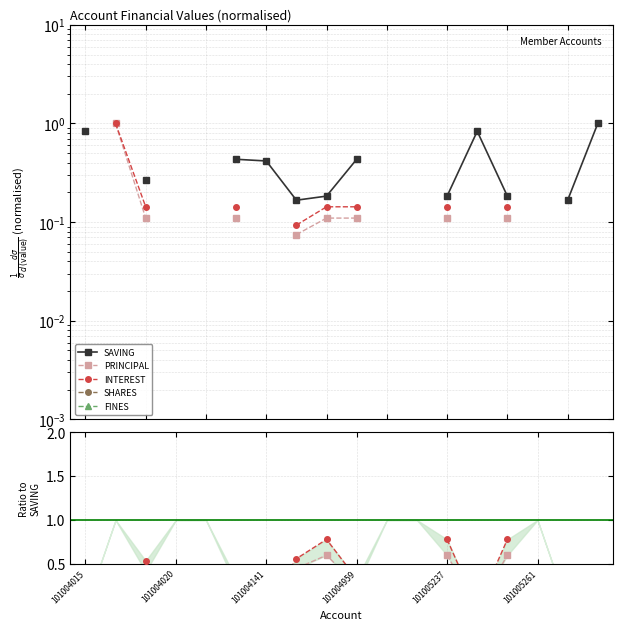

Is the value of SAVING at 101005237 greater than the value of INTEREST at 101004015?

No